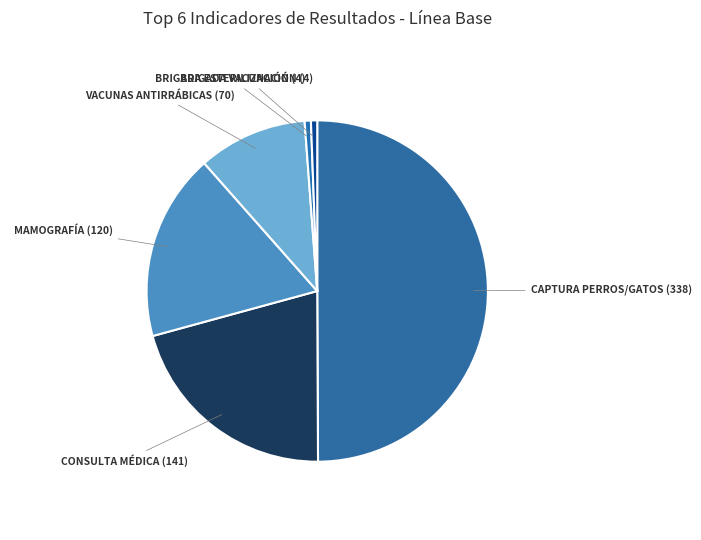

How many slices are in this pie chart?

6